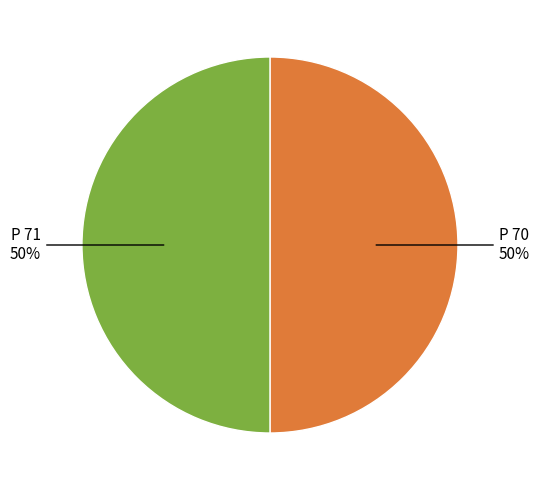

How many segments does this pie chart have?

2